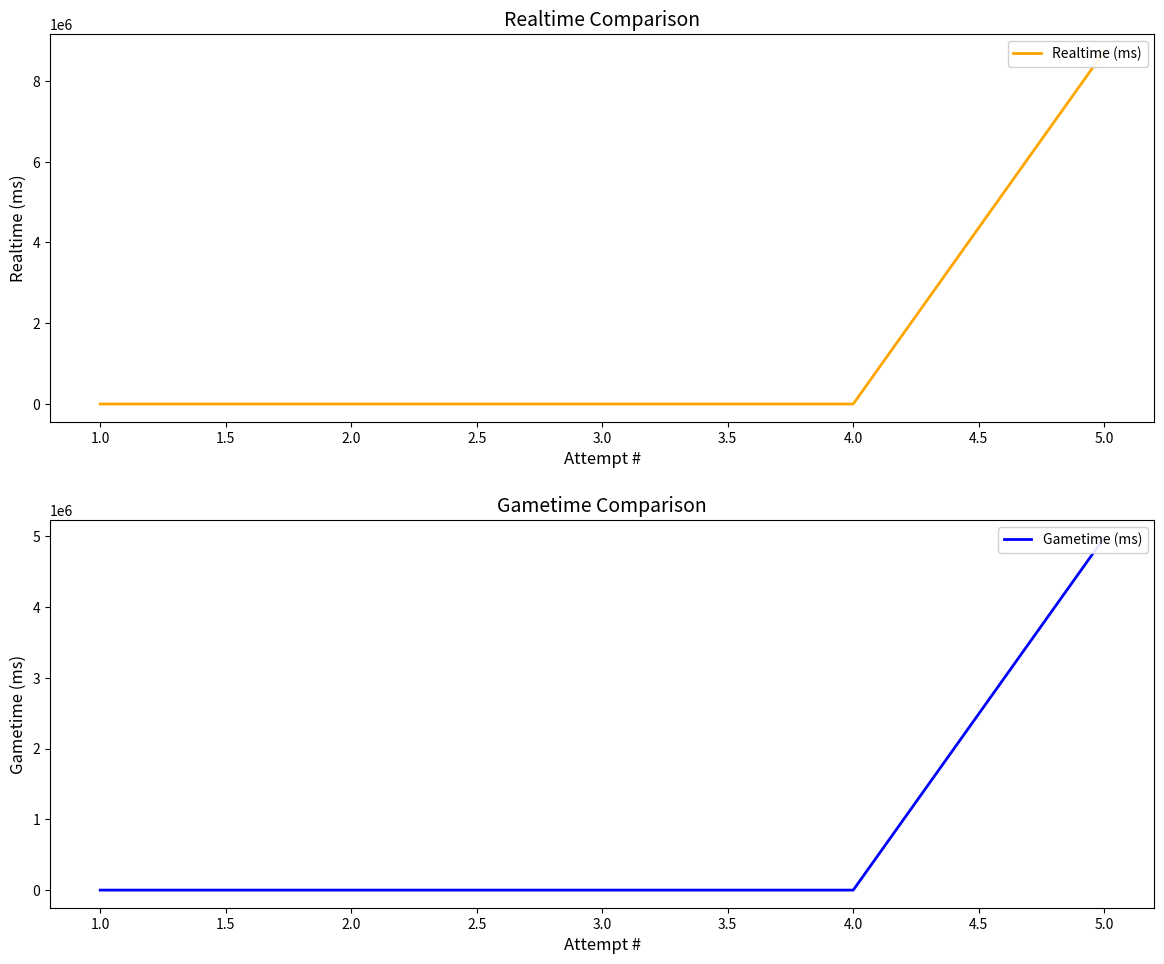

Rank the series at 1.0 from lowest to highest value.

Realtime (ms), Gametime (ms)